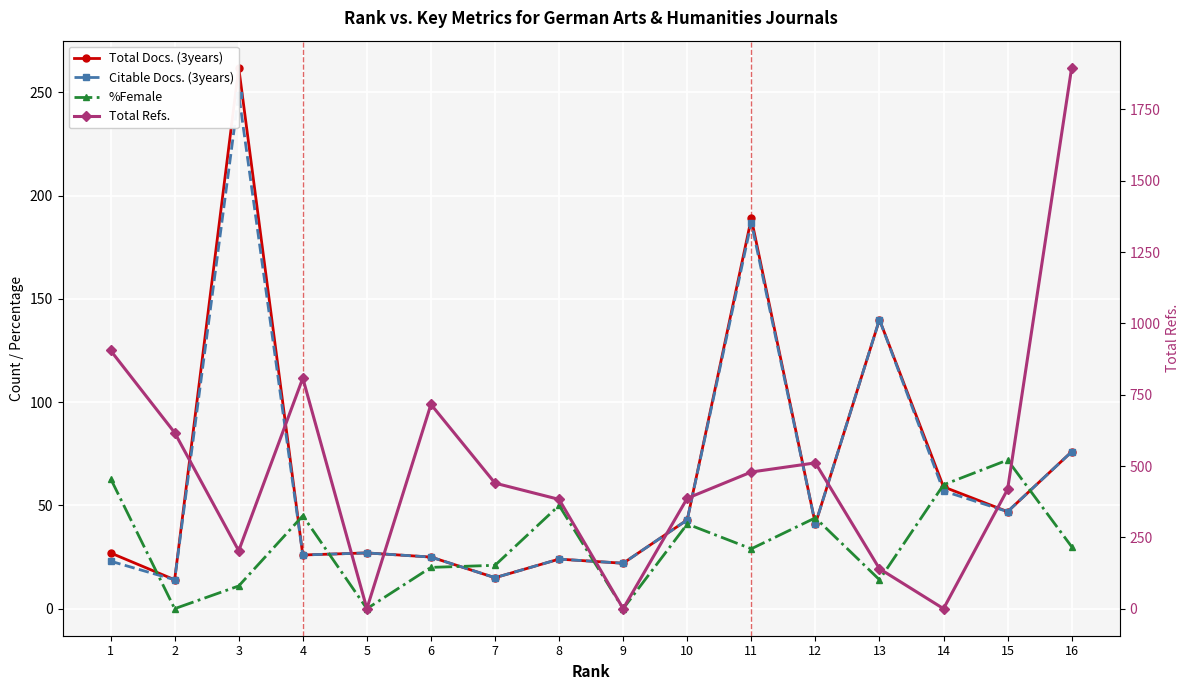

How many times do Total Refs. and %Female cross each other?

2